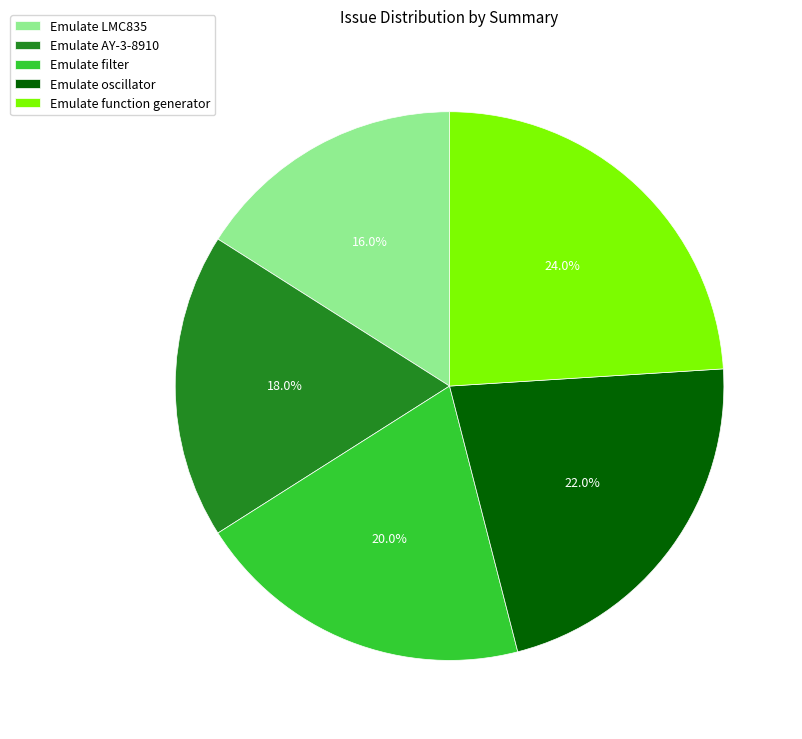

What is the largest slice in the pie chart?

Emulate function generator